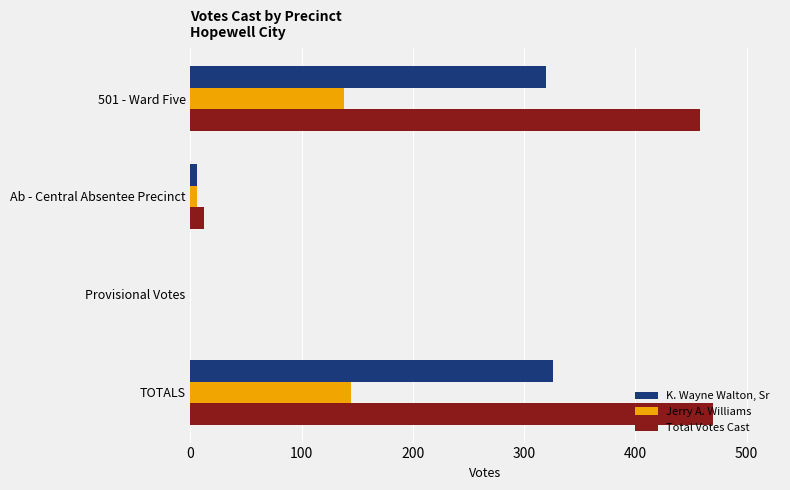

What is the maximum value shown in the chart?

470